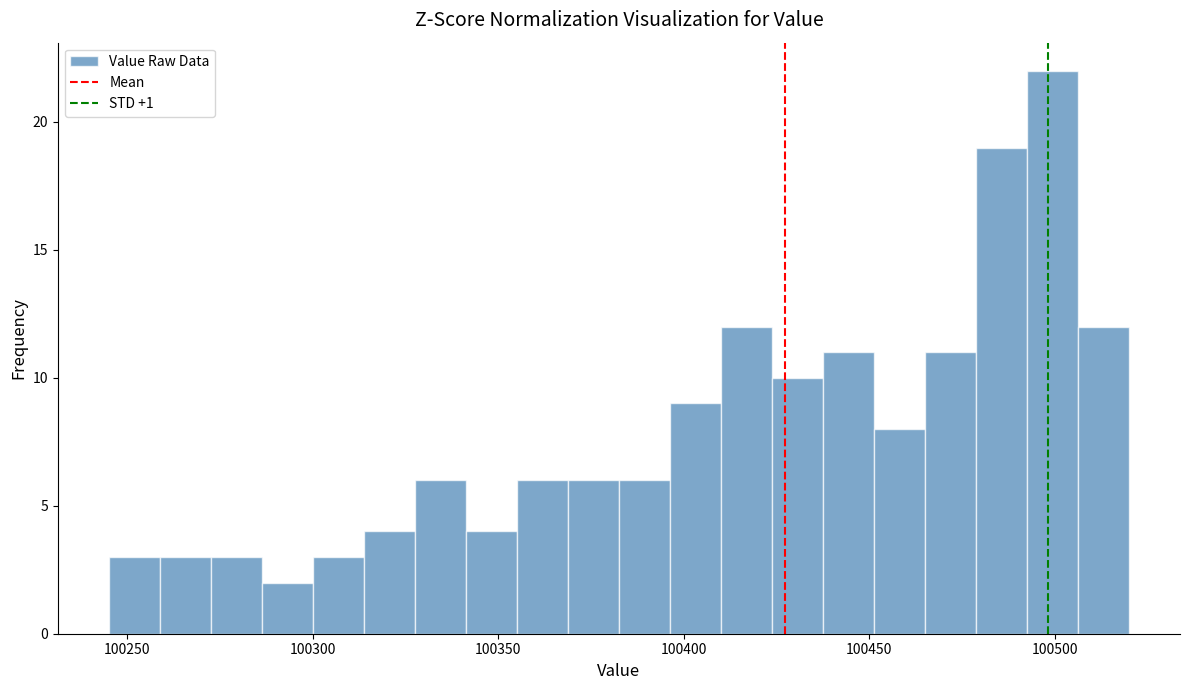

Around what value on the x-axis is the tallest bar? Give the approximate position of its centre, as read against the axis.

100500